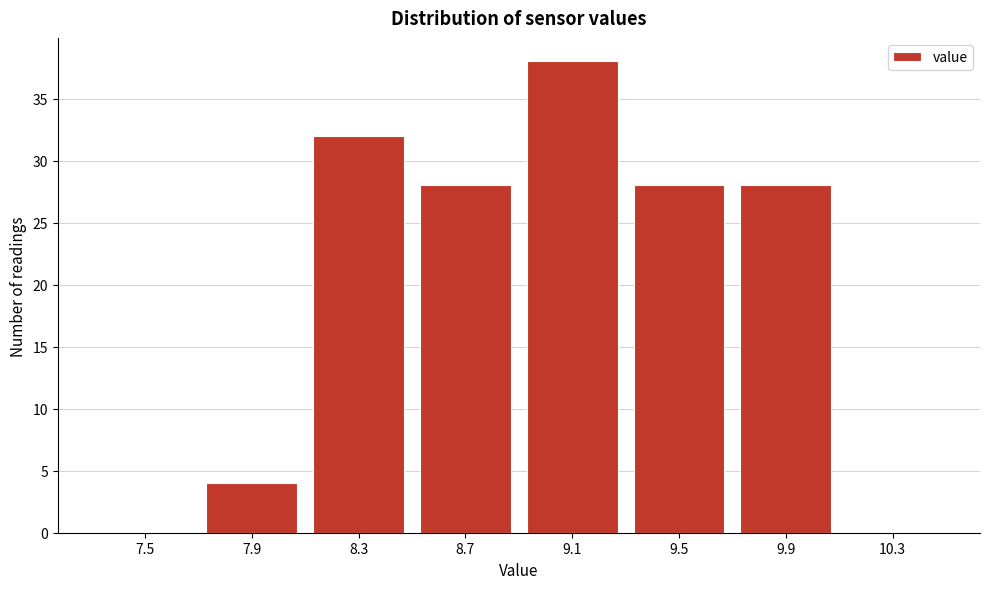

Reading left to right, transcribe all the data shown in this chart.

7.5=0	7.9=4	8.3=32	8.7=28	9.1=38	9.5=28	9.9=28	10.3=0